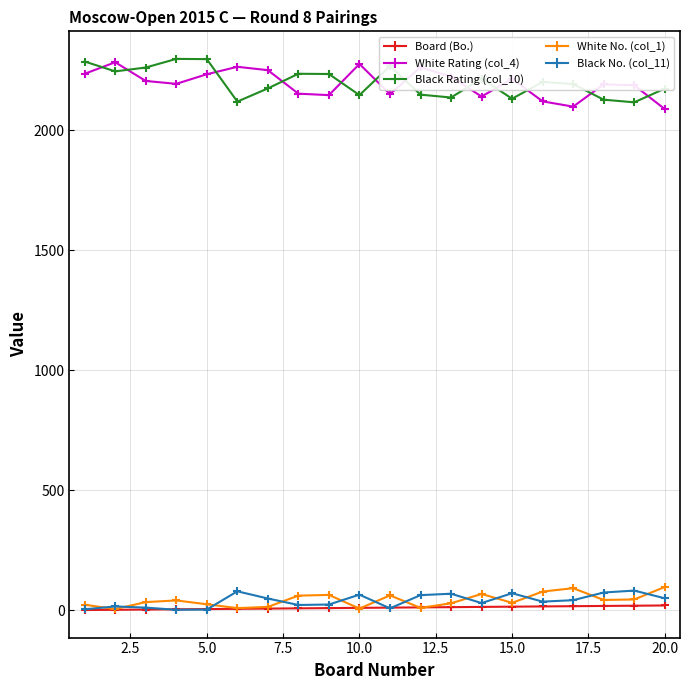

How many values in the Black No. (col_11) series are below 42?

10